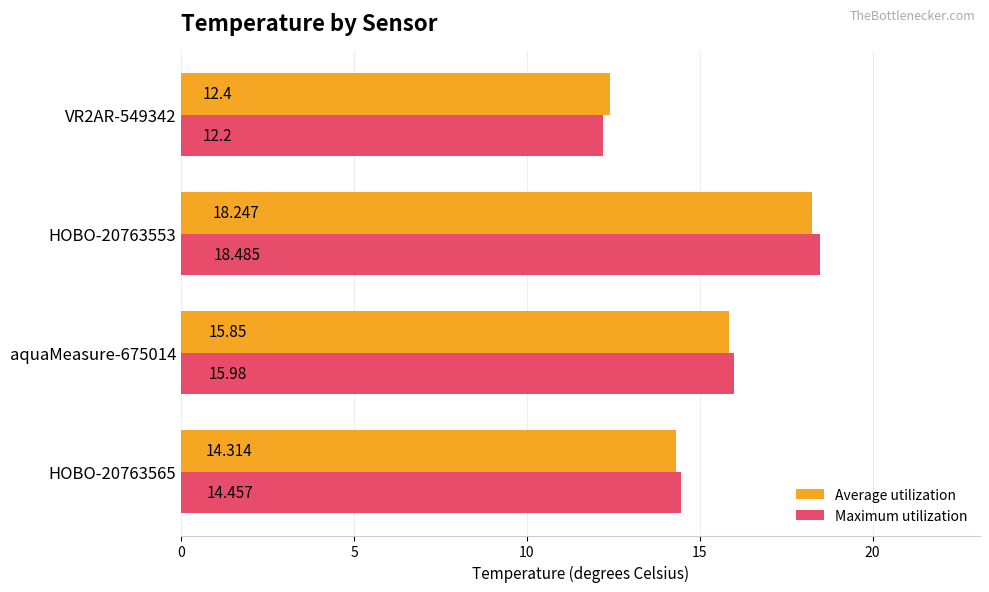

Between HOBO-20763553 and VR2AR-549342, which series saw the biggest shift?

Maximum utilization